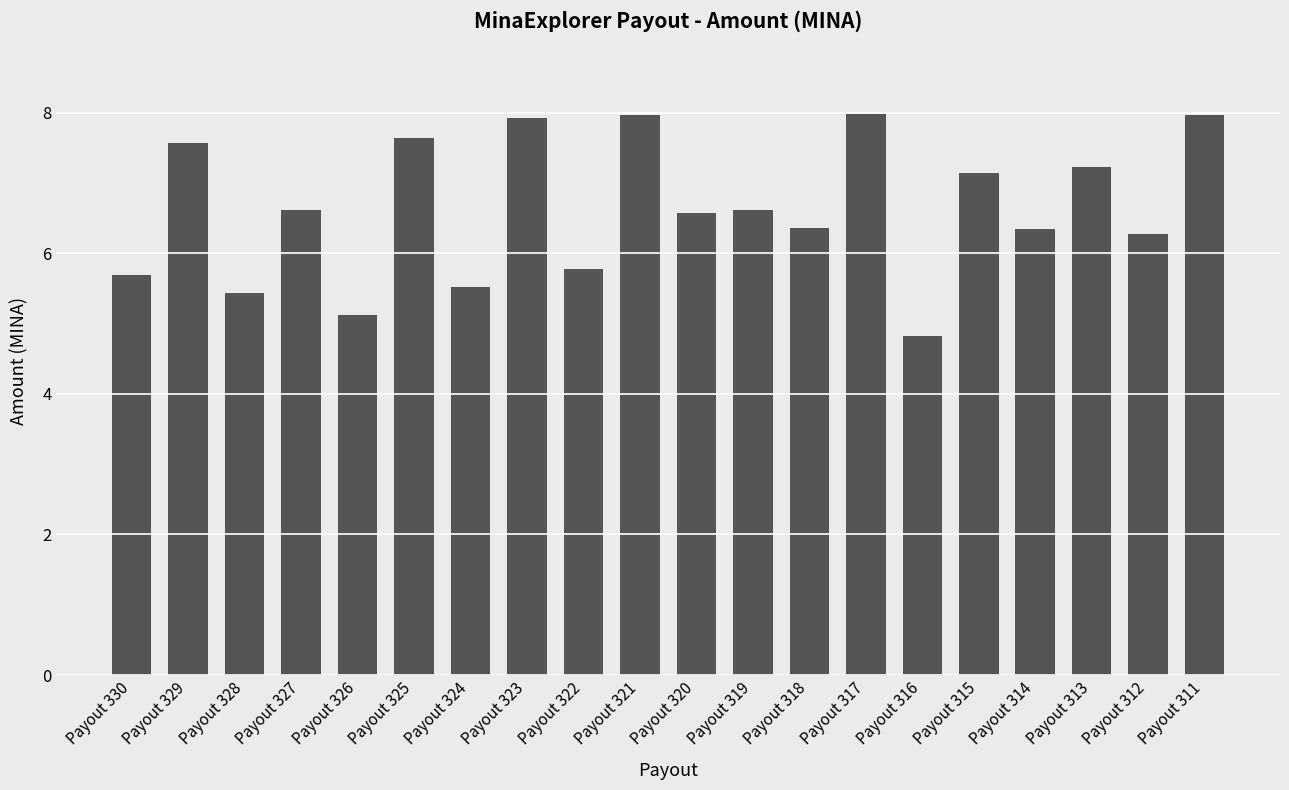

At which label does the data first exceed 6?

Payout 329